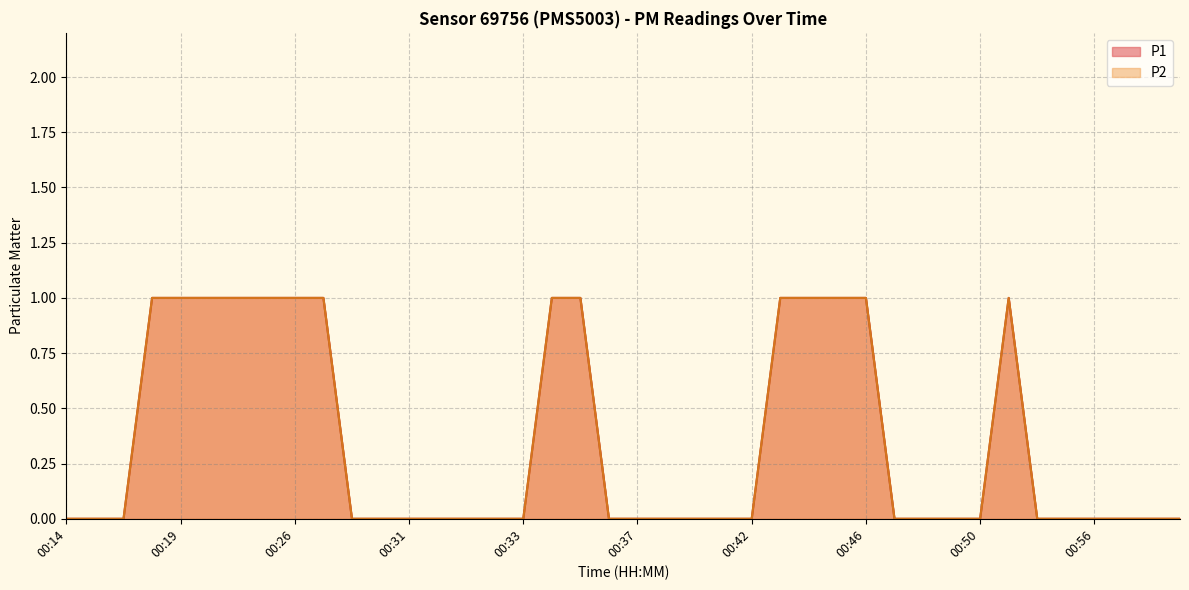

What is the value of the P2 point at the 27th from the left?

1